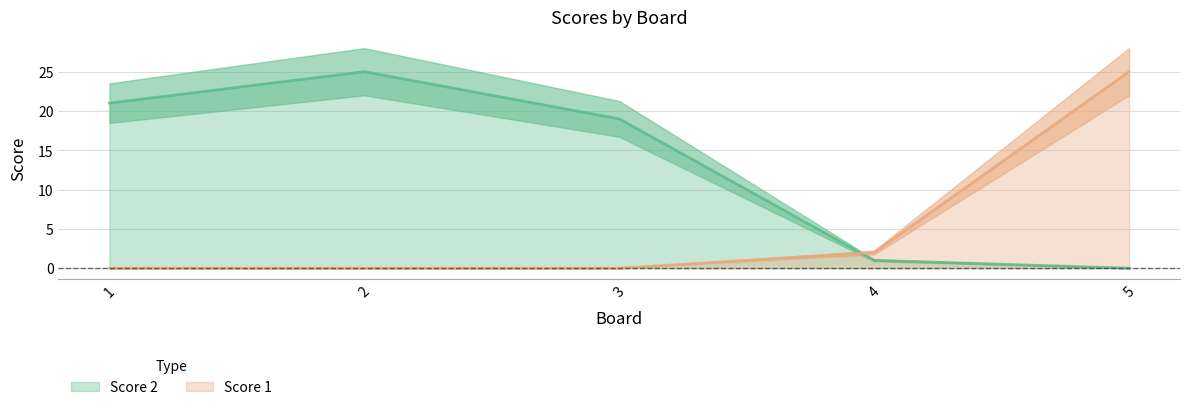

What is the spread (max minus min) of values at 4?

1